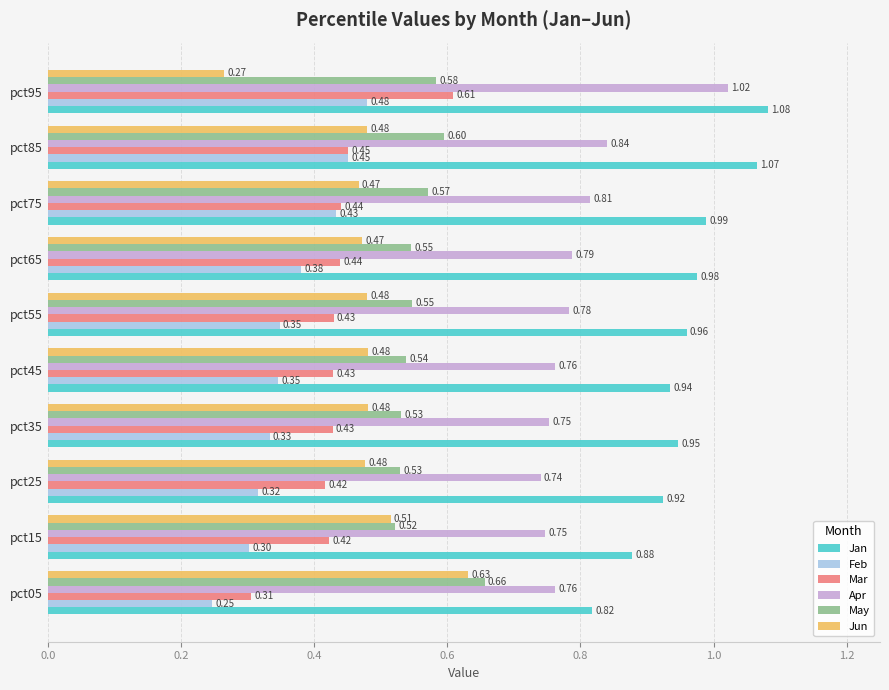

Rank the series by their maximum value, from lowest to highest.

Feb, Mar, Jun, May, Apr, Jan